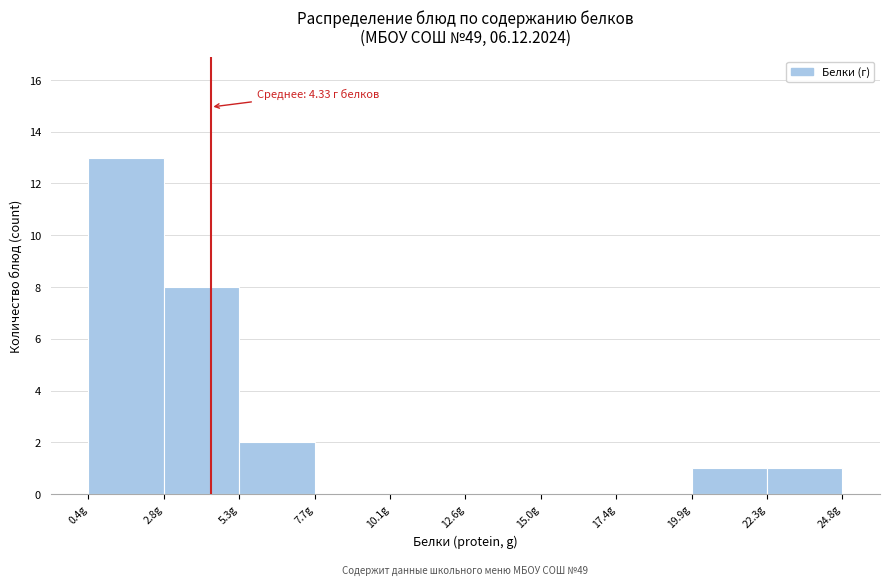

Over which range of the x-axis is the bar tallest?

0.5 to 3.0